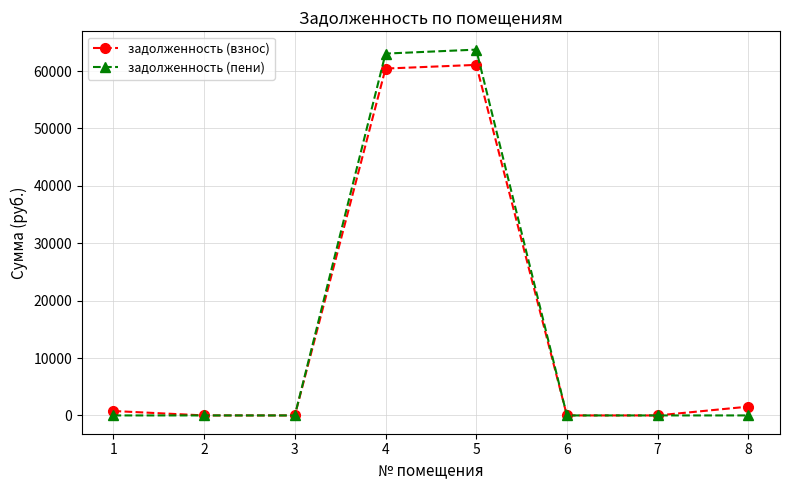

What is the greatest value displayed?

63729.3